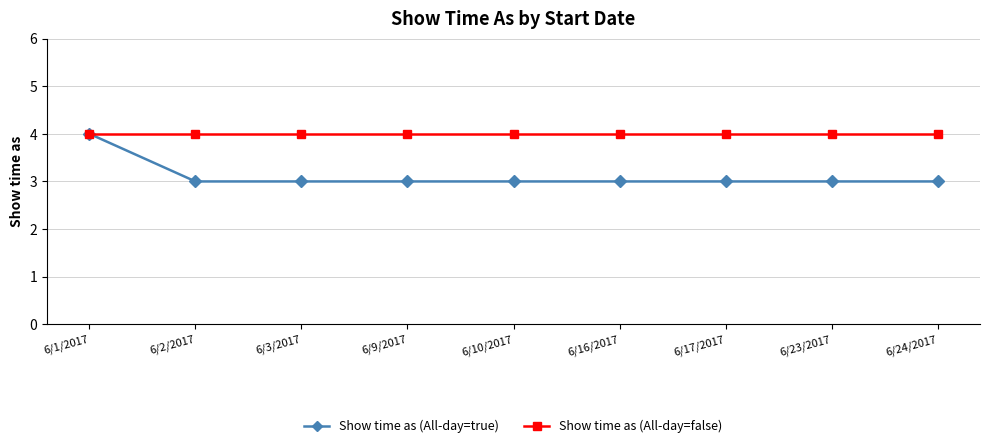

List the series in order of their overall mean, lowest first.

Show time as (All-day=true), Show time as (All-day=false)